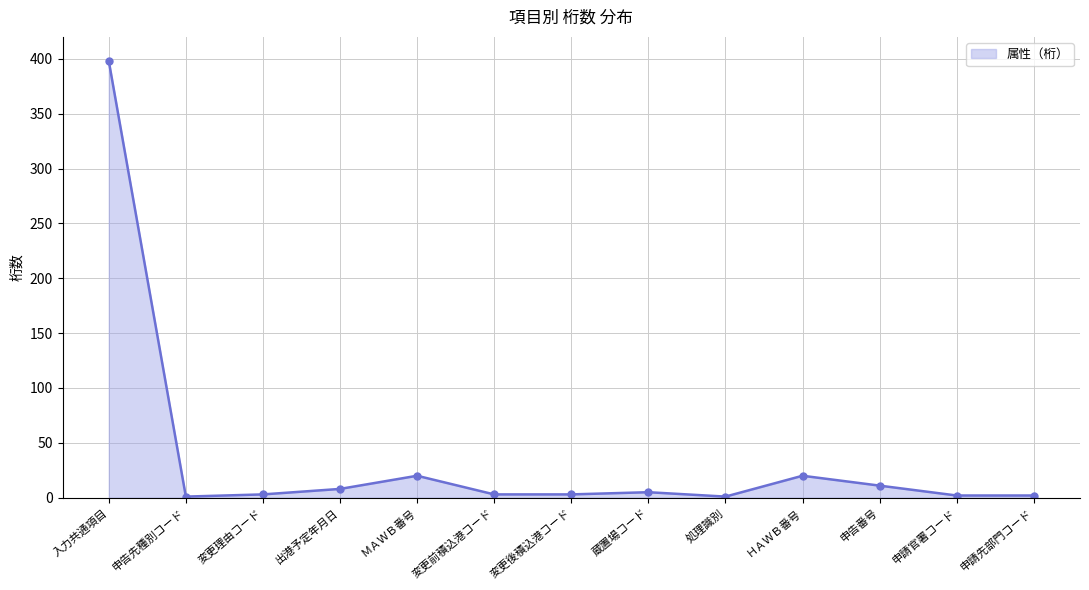

Does the chart display data point markers on the line(s)?

Yes